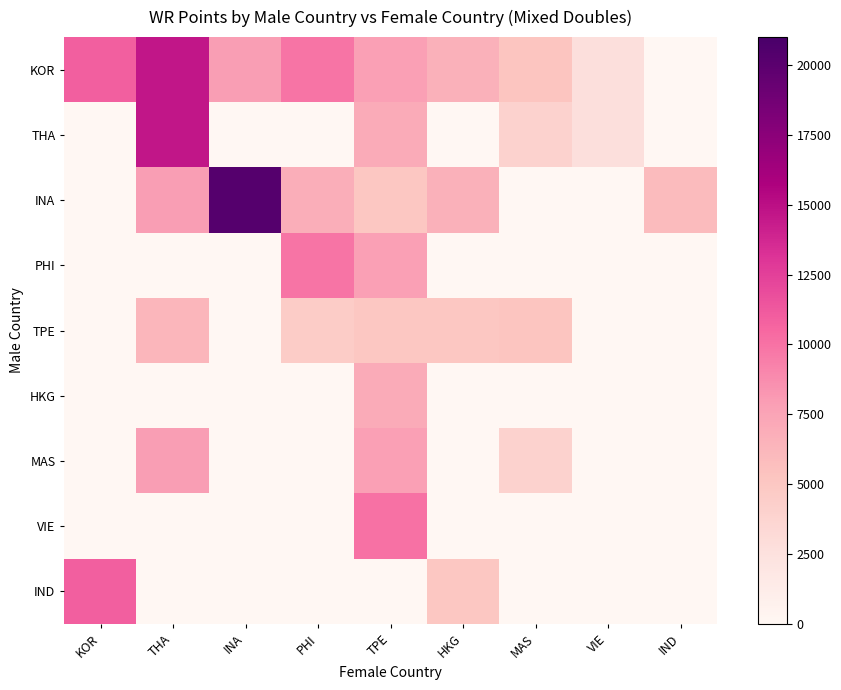

What is the maximum value shown in the chart?

20280